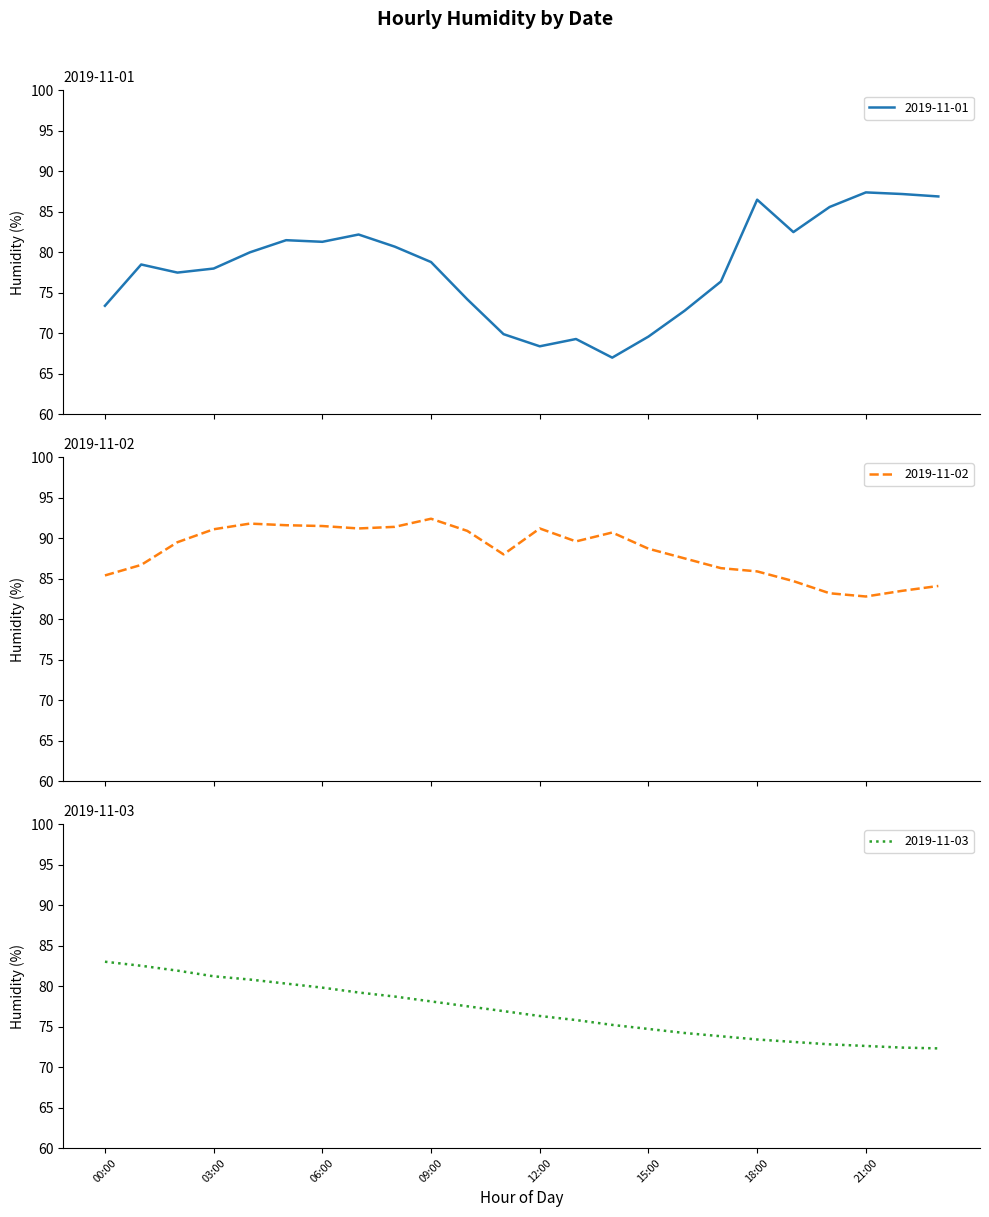

Rank the series by their maximum value, from highest to lowest.

2019-11-02, 2019-11-01, 2019-11-03